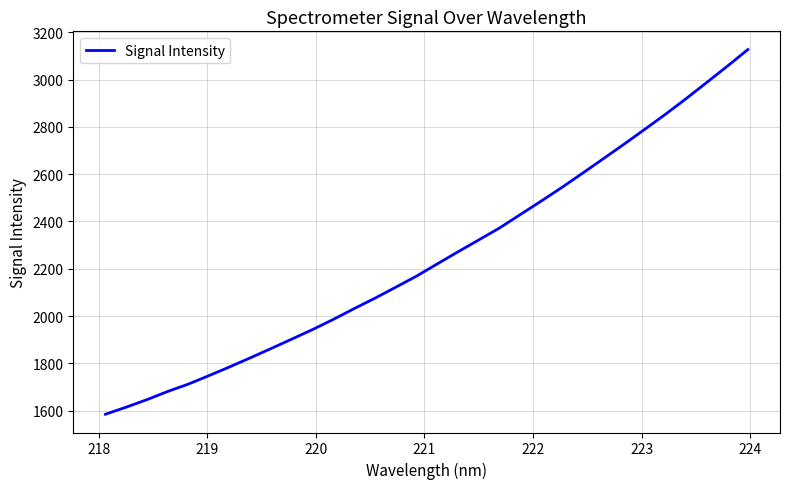

True or false: the data has more than 2 interior local peaks.

False